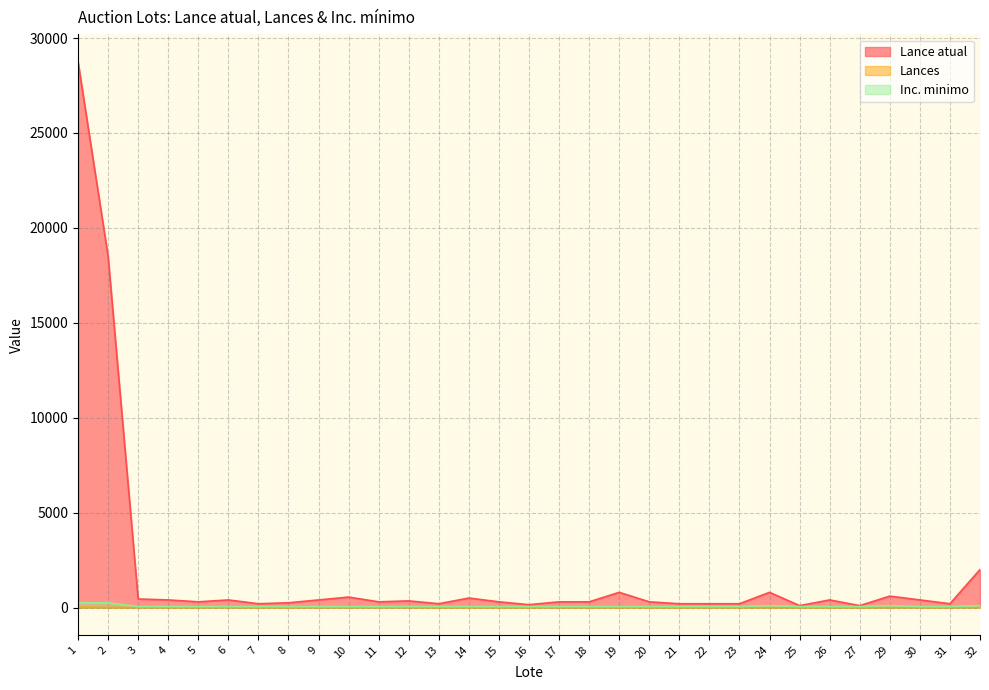

At how many categories does at least one series exceed 6820?

2